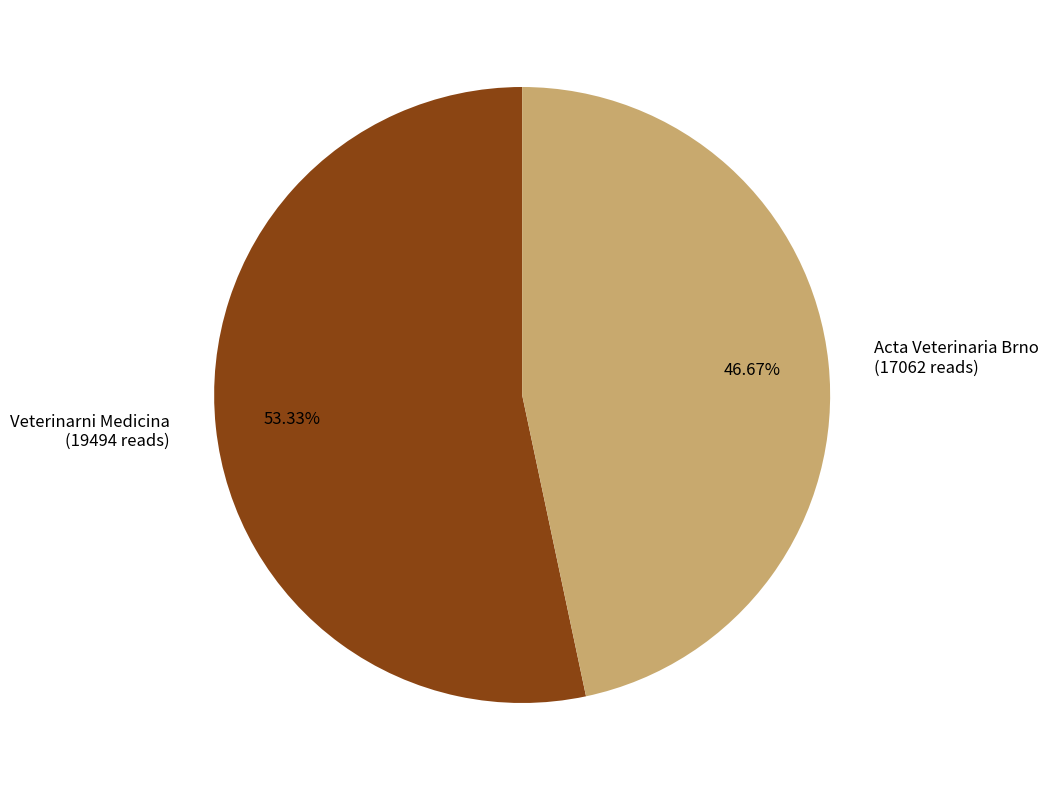

Which category has the biggest portion of the pie?

Veterinarni Medicina